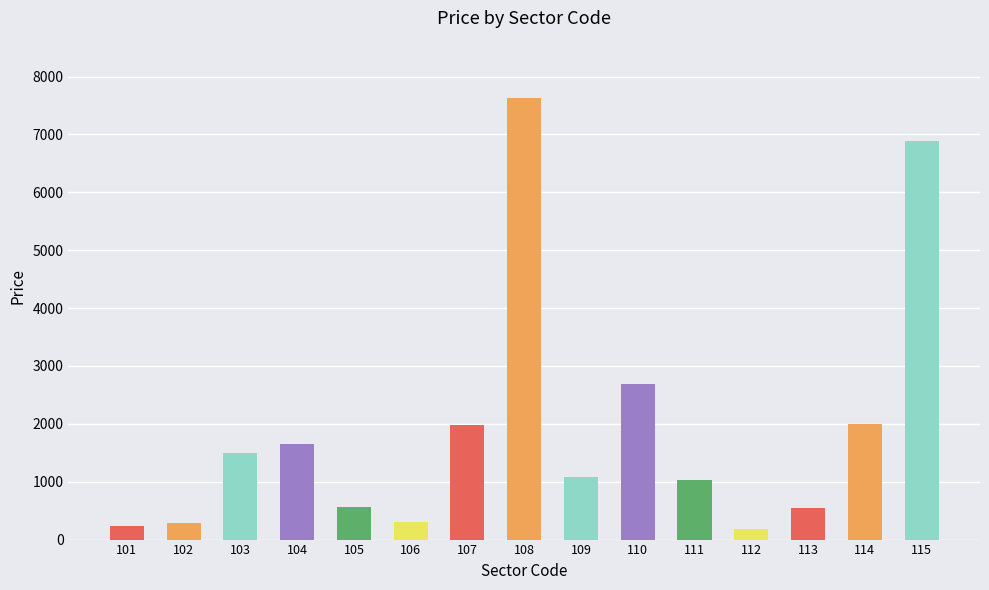

How many bars are there in total?

15